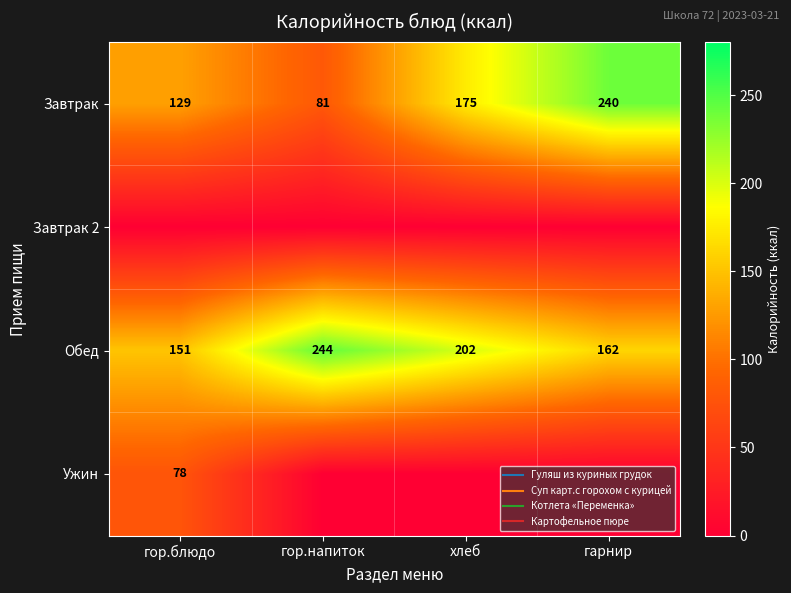

What is the average value of the Завтрак series?

156.2